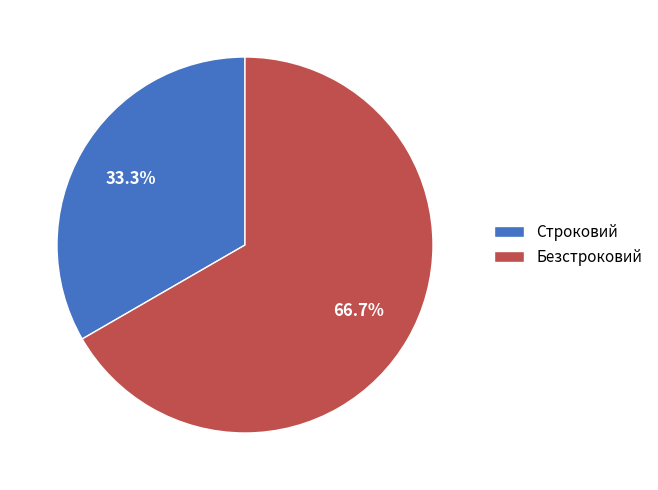

Rank the categories by value from lowest to highest.

Строковий, Безстроковий